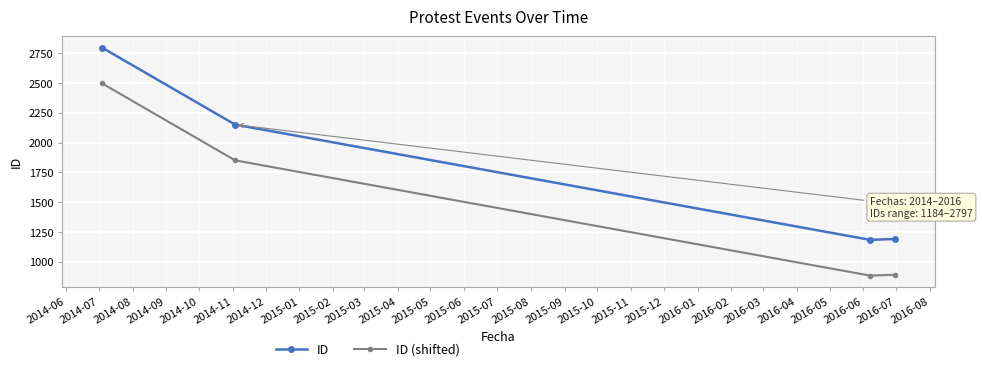

List the series in order of their overall mean, highest first.

ID, ID (shifted)